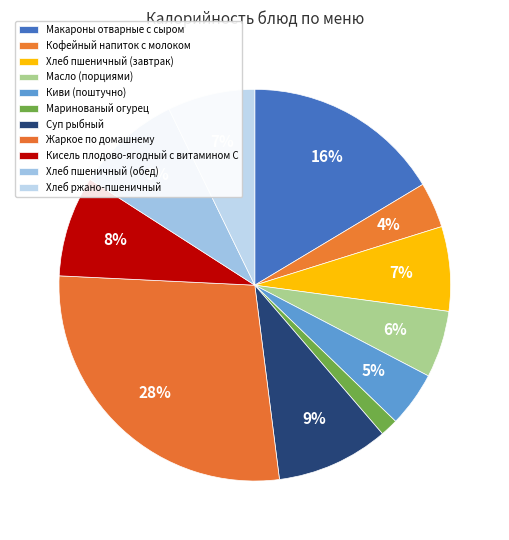

Rank the categories by value from lowest to highest.

Маринованый огурец, Кофейный напиток с молоком, Киви (поштучно), Масло (порциями), Хлеб пшеничный (завтрак), Хлеб ржано-пшеничный, Кисель плодово-ягодный с витамином С, Хлеб пшеничный (обед), Суп рыбный, Макароны отварные с сыром, Жаркое по домашнему